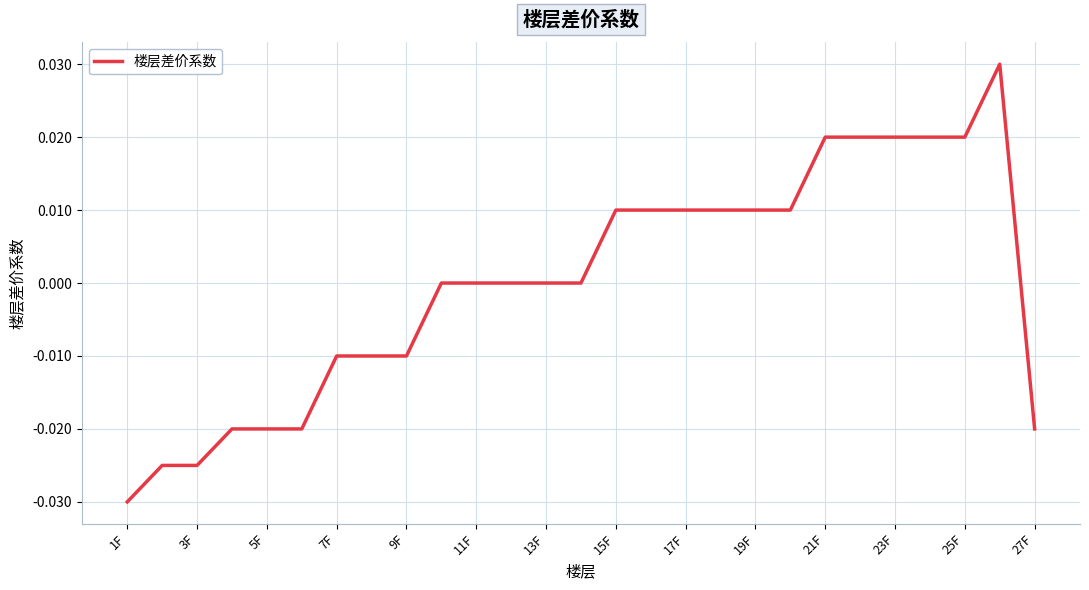

How many values are below zero?

10